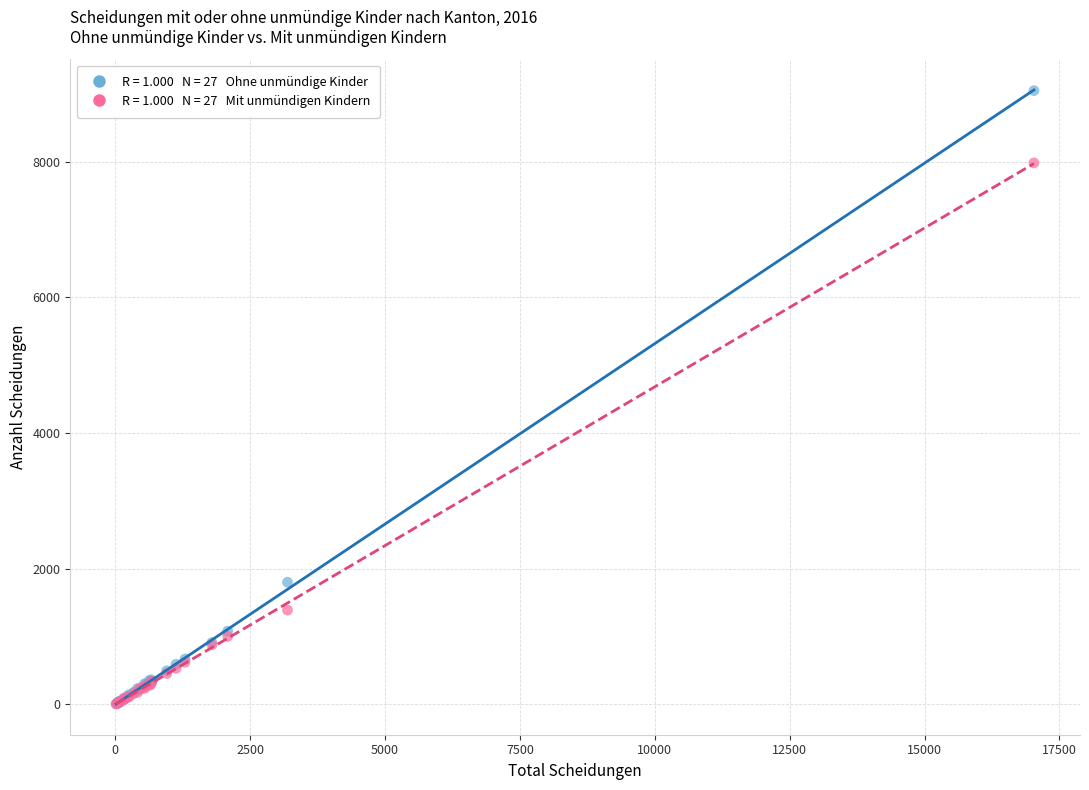

Across all series, what Y value is closest to 4527?

1802